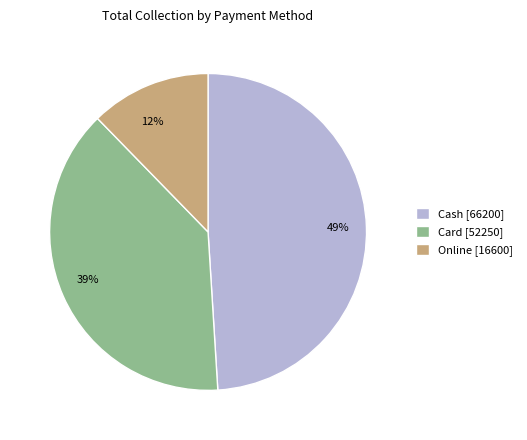

True or false: Online accounts for 19% of the total.

False